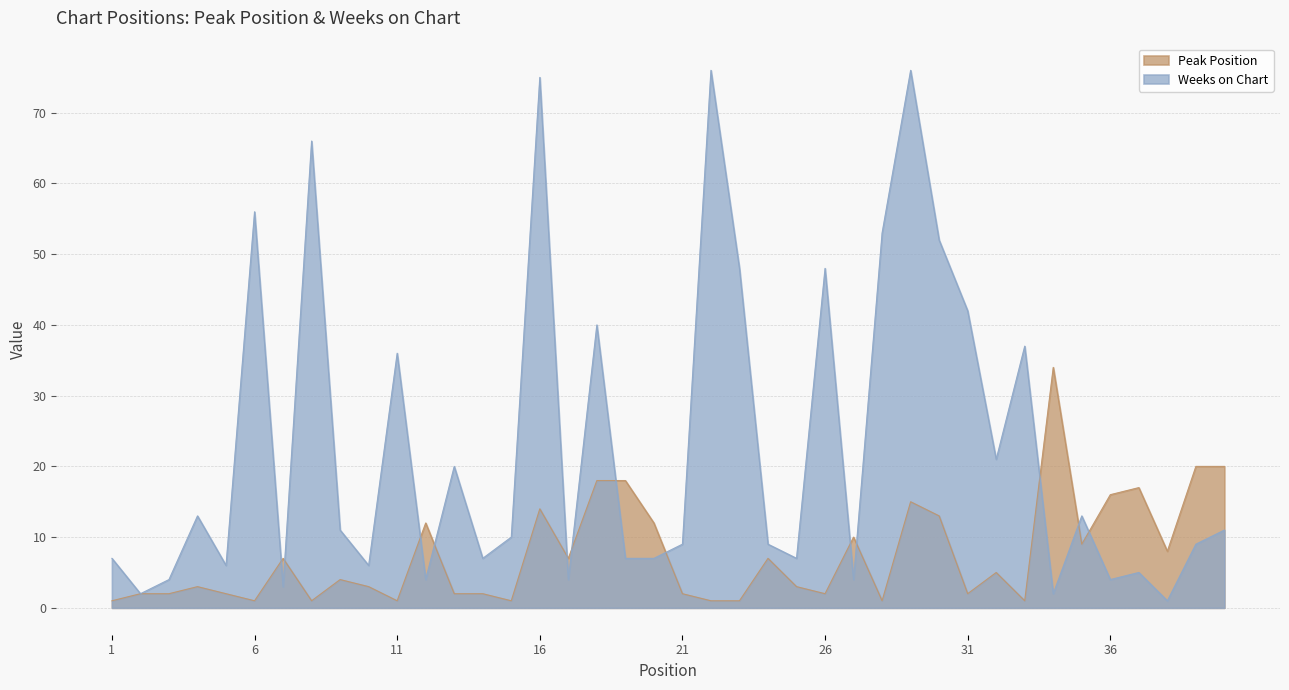

Reading left to right, what are all the values shown in this chart?

Peak Position: 1=1	2=2	3=2	4=3	5=2	6=1	7=7	8=1	9=4	10=3	11=1	12=12	13=2	14=2	15=1	16=14	17=7	18=18	19=18	20=12	21=2	22=1	23=1	24=7	25=3	26=2	27=10	28=1	29=15	30=13	31=2	32=5	33=1	34=34	35=9	36=16	37=17	38=8	39=20	40=20
Weeks on Chart: 1=7	2=2	3=4	4=13	5=6	6=56	7=3	8=66	9=11	10=6	11=36	12=4	13=20	14=7	15=10	16=75	17=4	18=40	19=7	20=7	21=9	22=76	23=48	24=9	25=7	26=48	27=4	28=53	29=76	30=52	31=42	32=21	33=37	34=2	35=13	36=4	37=5	38=1	39=9	40=11